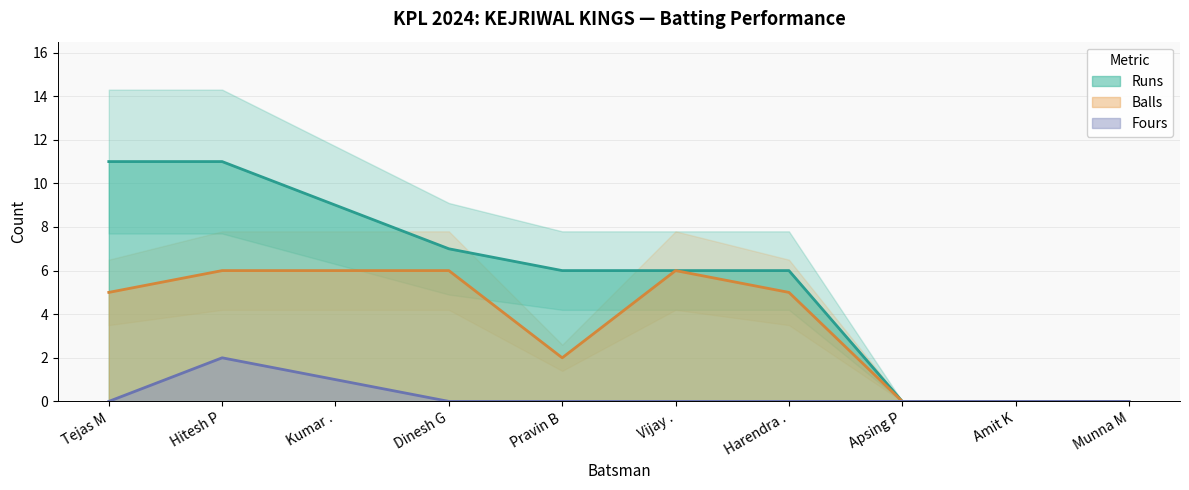

The value of Balls at Amit K is 0. True or false?

True